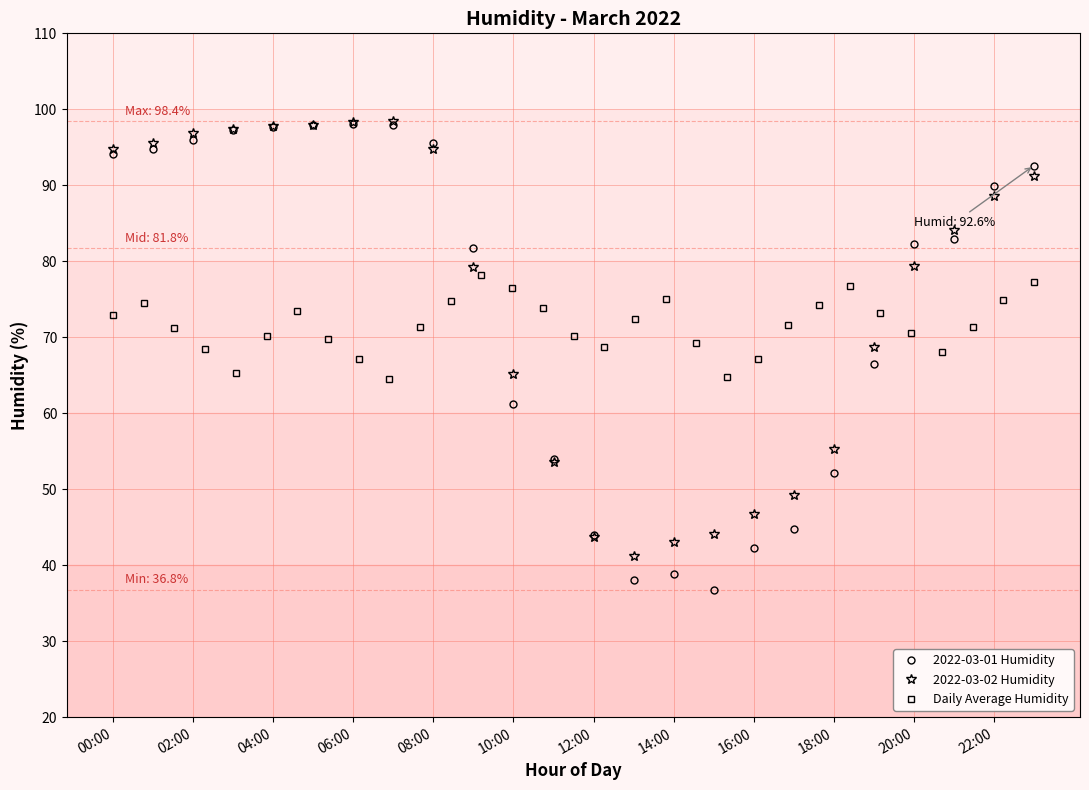

What is the average value?

74.1